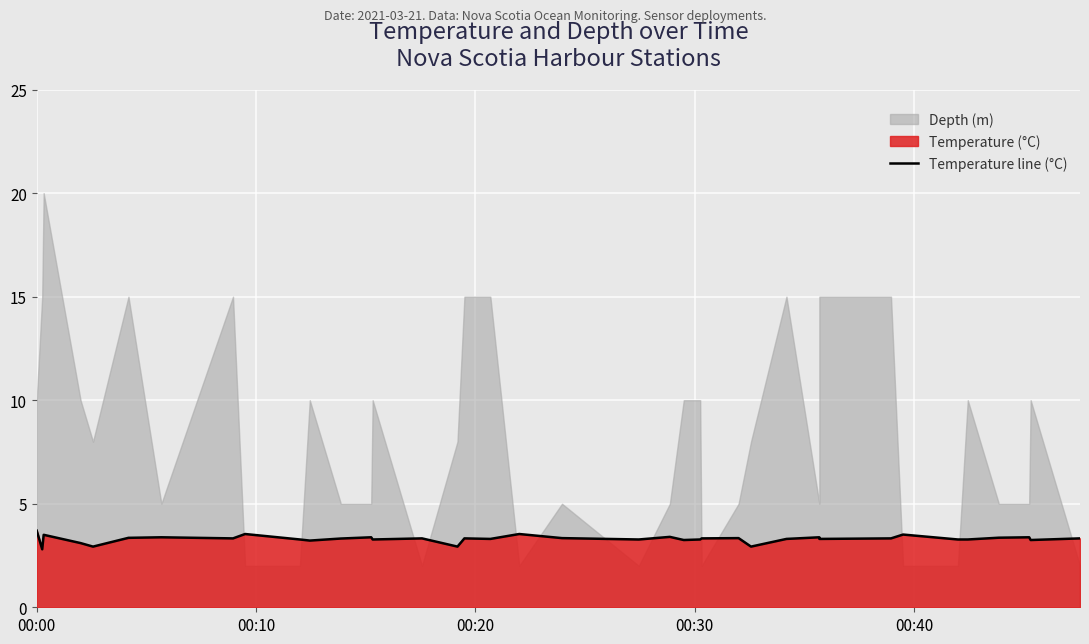

How many lines are shown in the chart?

1